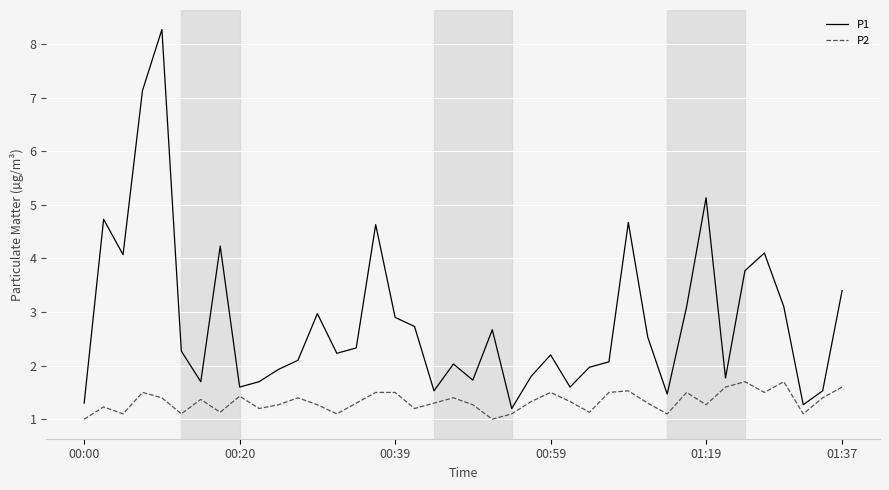

List the series in order of their overall mean, highest first.

P1, P2